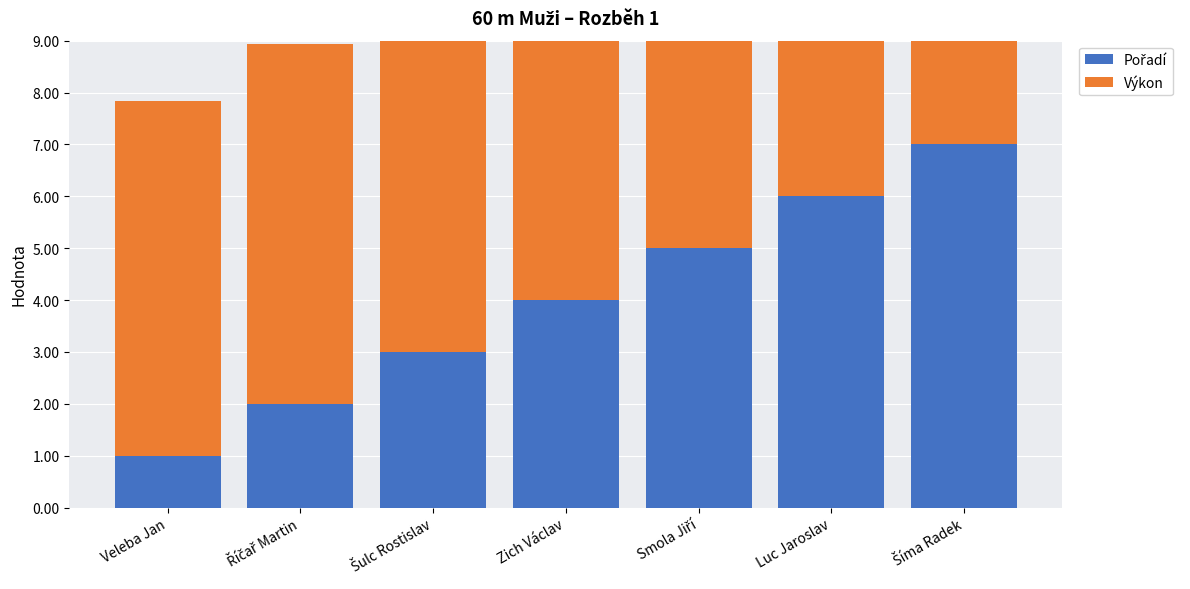

The Výkon series shows 1.5 at Říčař Martin. True or false?

False